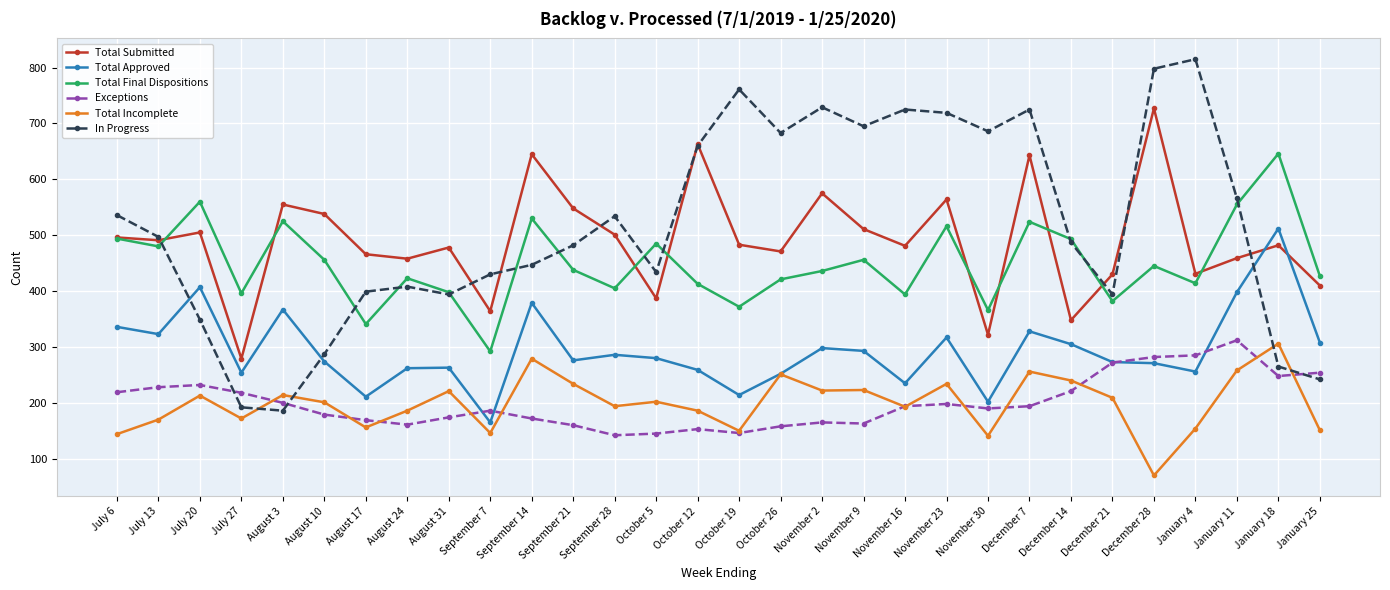

Which category has the lowest value across all series?

December 28